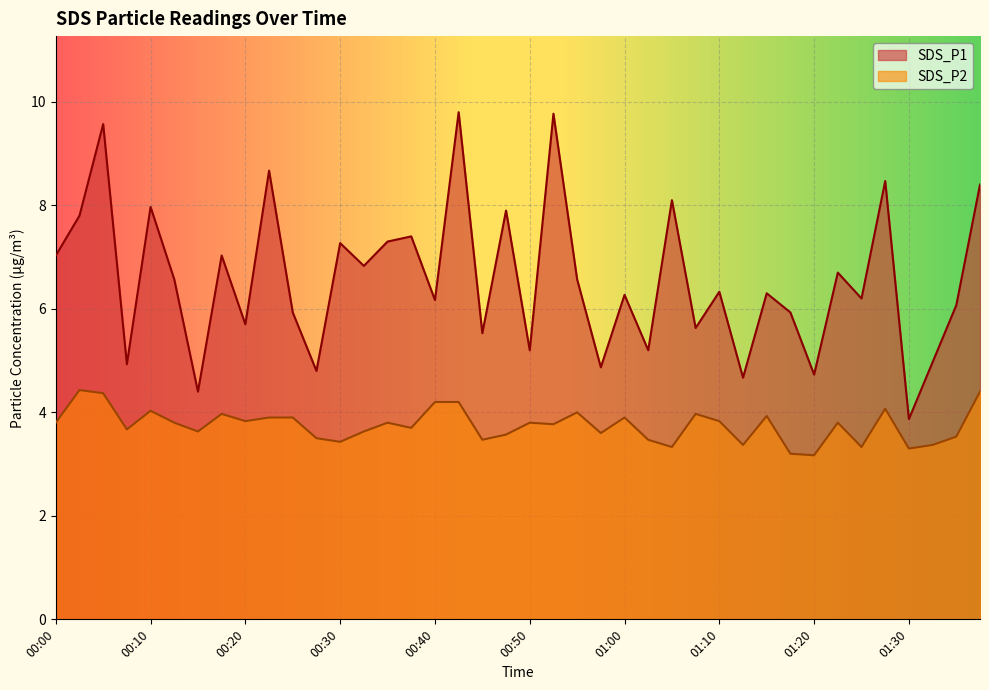

What is the smallest value displayed?

3.2